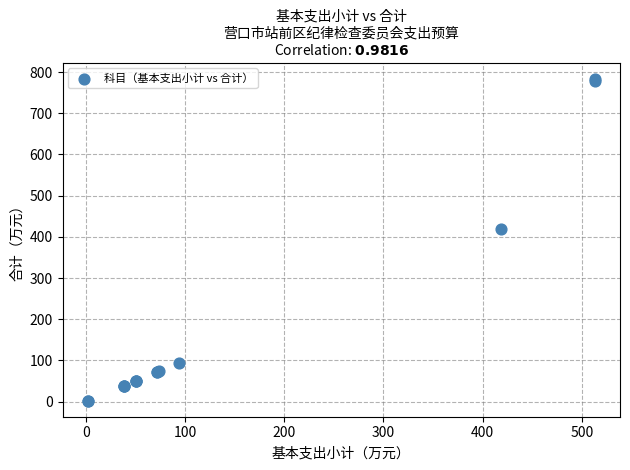

What Y value in the scatter plot is closest to 392?

418.9